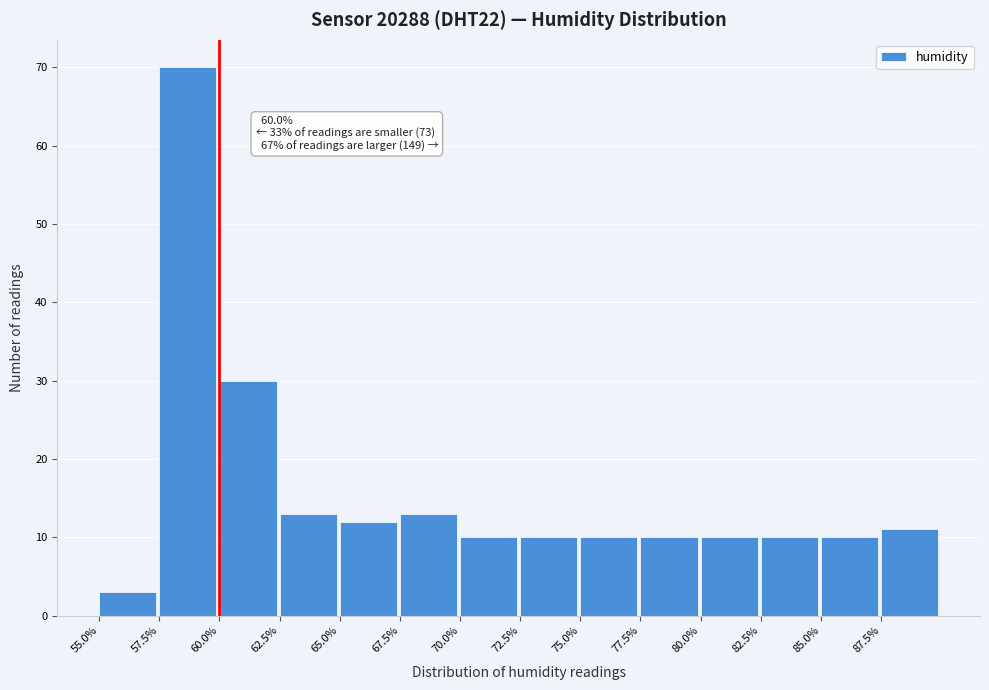

Over which range of the x-axis is the bar tallest?

57.5 to 60.0